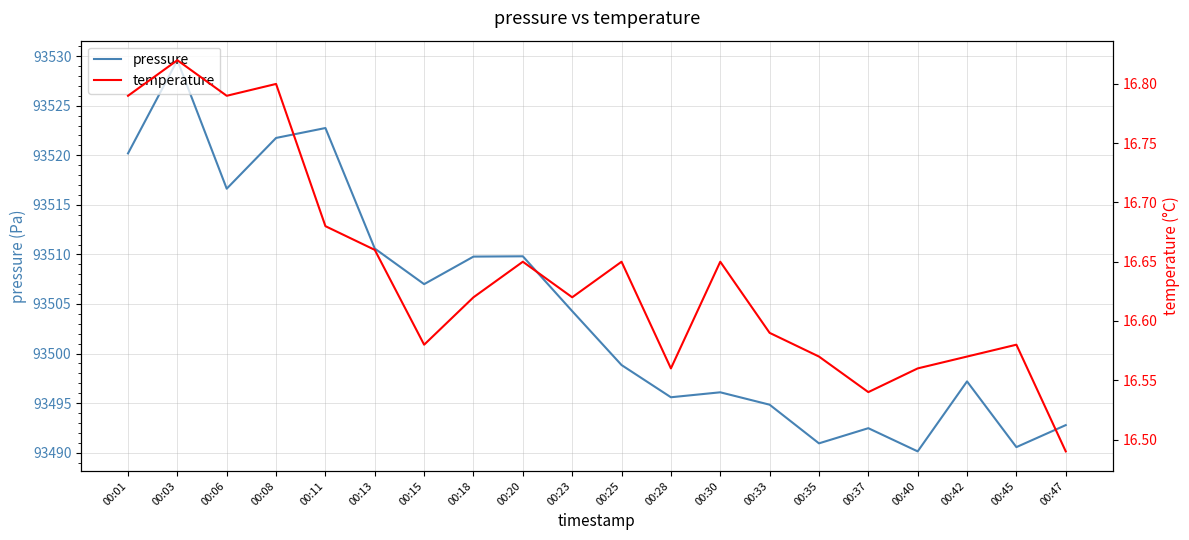

What value does the pressure series have at 00:03?

93529.6